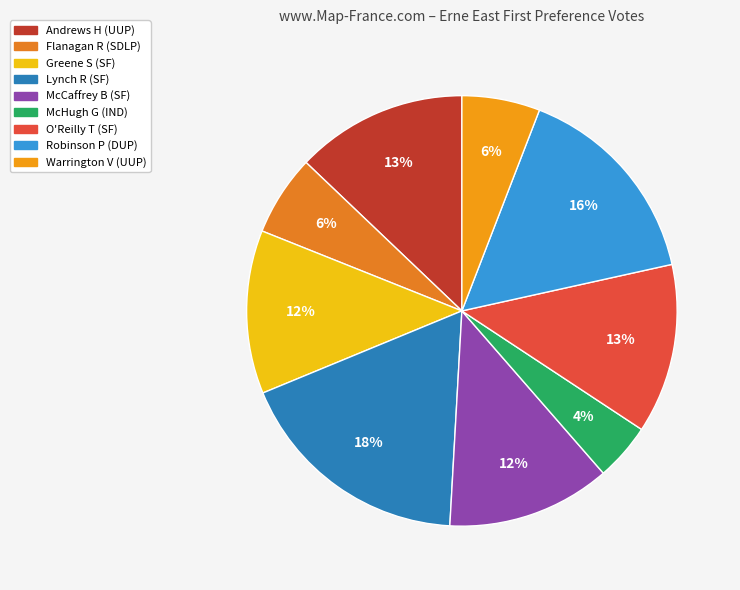

Is the sum of Greene S (SF) and McHugh G (IND) greater than half?

No